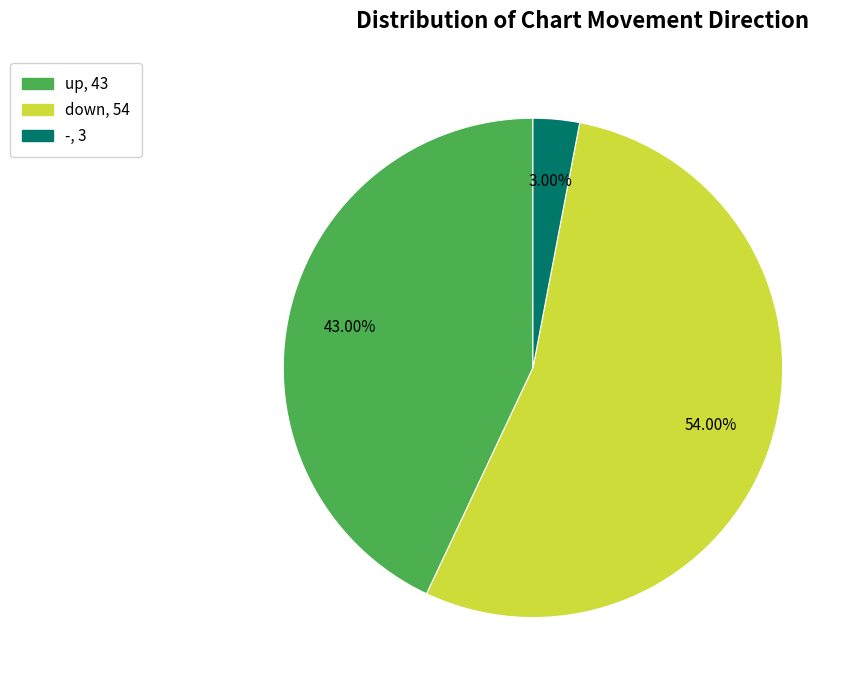

How many segments does this pie chart have?

3